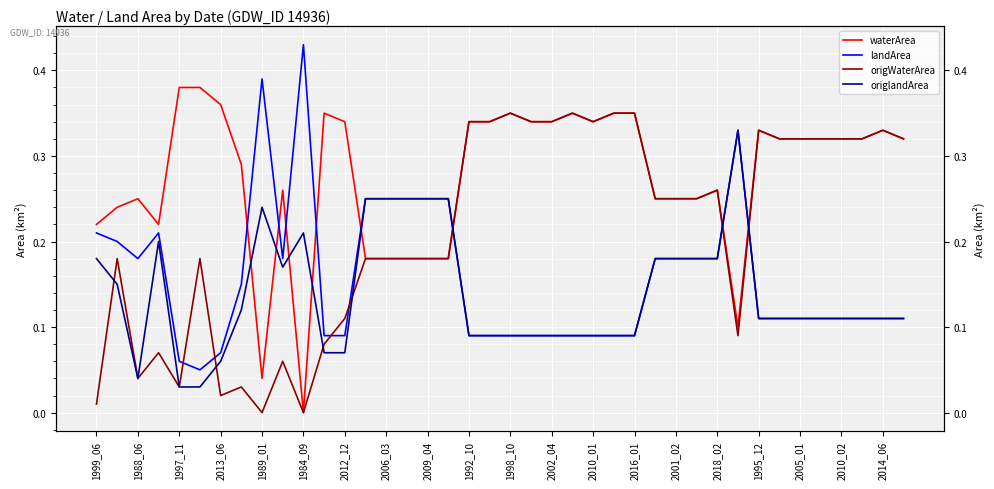

What position from the left is 2002_04?

23